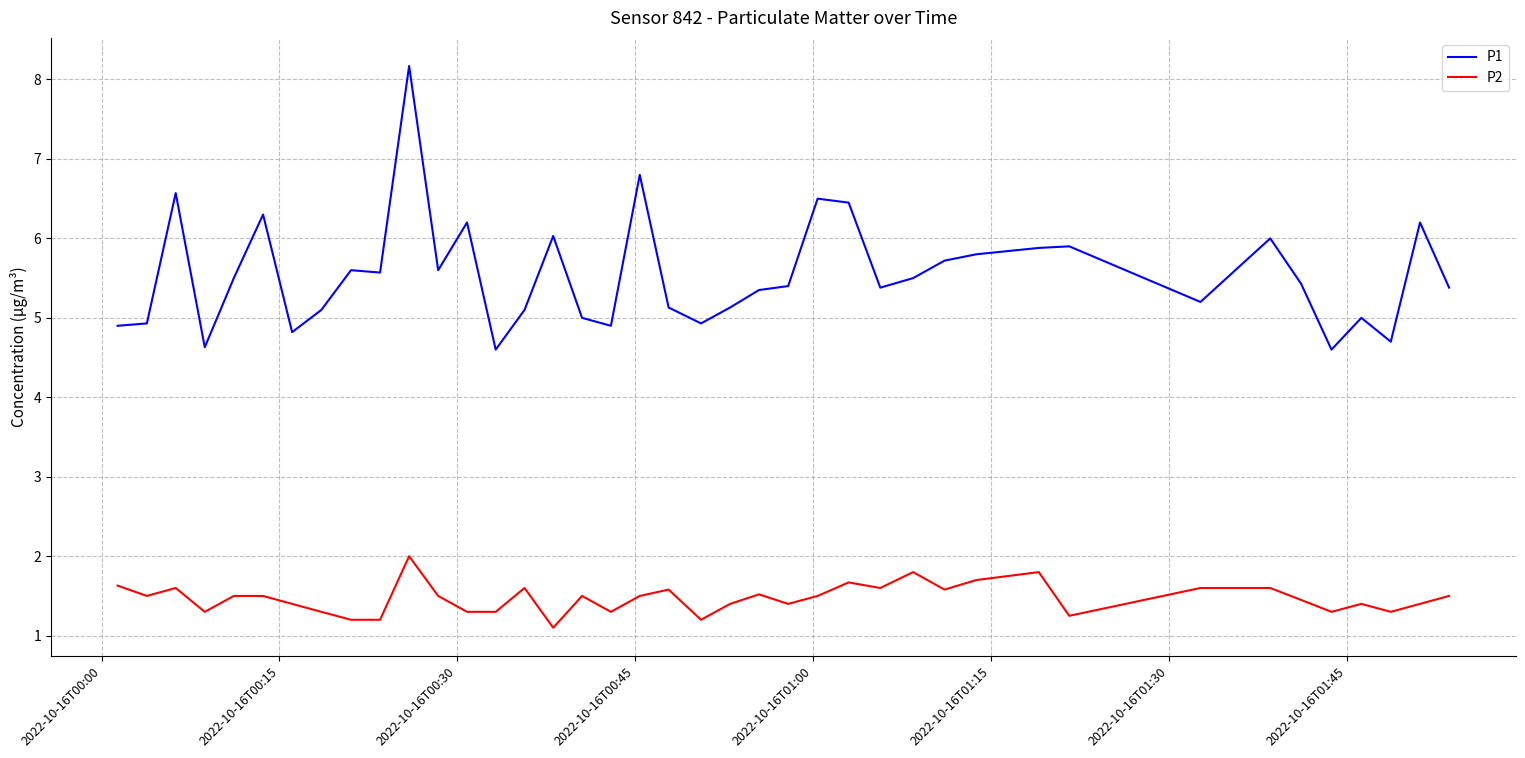

Which series has the widest spread of values?

P1